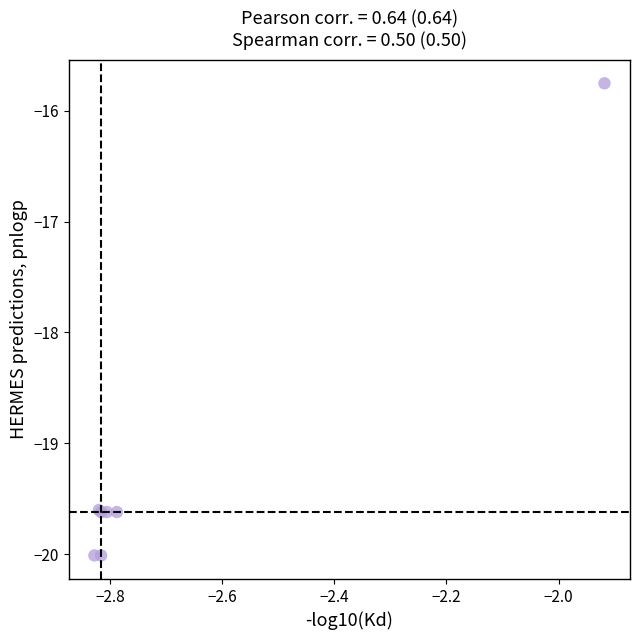

What Y value in the scatter plot is closest to -17?

-15.8